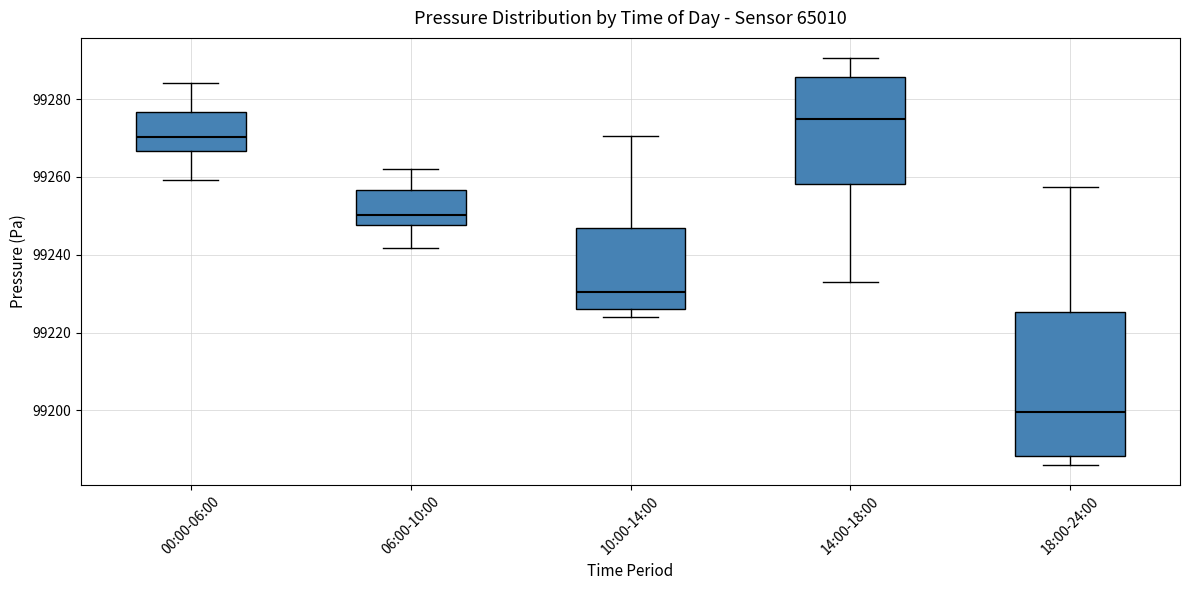

Which box's median line is the highest?

14:00-18:00